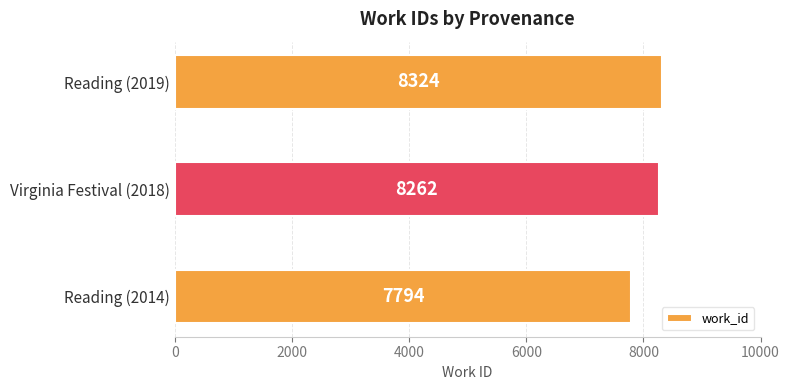

Is it true that the value at Reading (2014) is 7794?

True